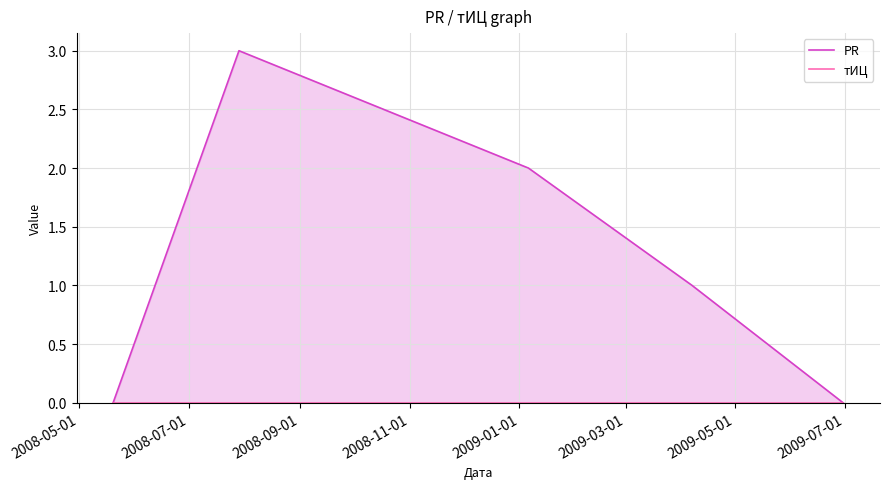

True or false: тИЦ and PR intersect in this chart.

False